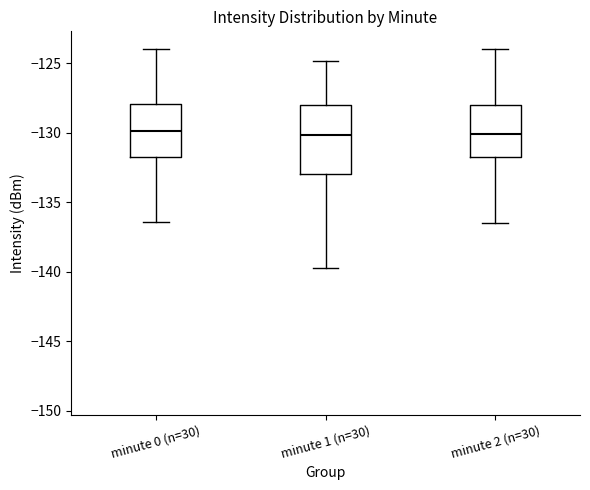

Comparing the boxes themselves (not the whiskers), which one is the tallest?

minute 1 (n=30)